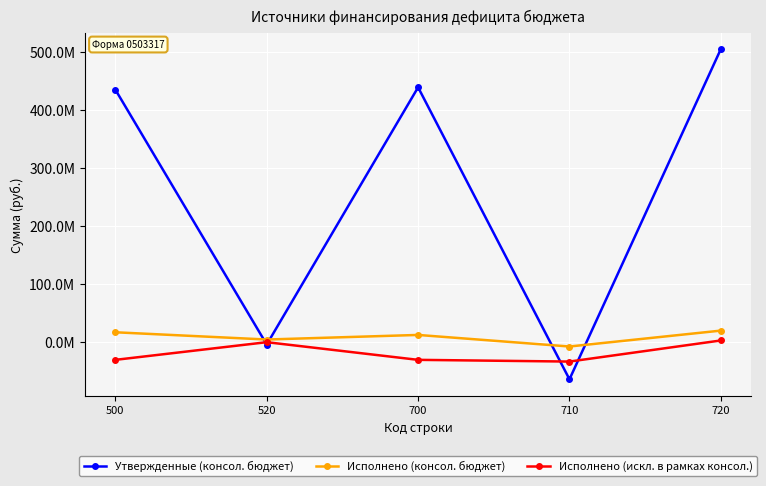

What are all the series names shown in the legend?

Утвержденные (консол. бюджет), Исполнено (консол. бюджет), Исполнено (искл. в рамках консол.)